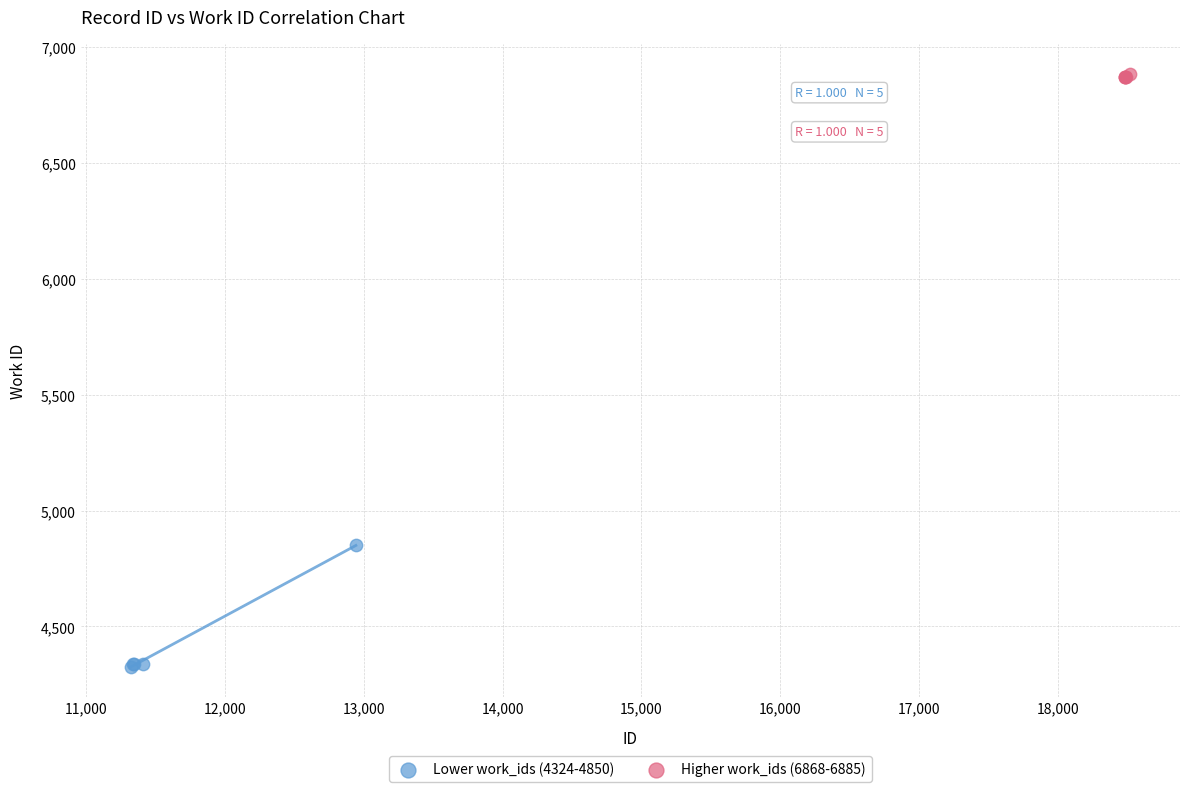

Which series has the widest spread of Y values?

Lower work_ids (4324-4850)